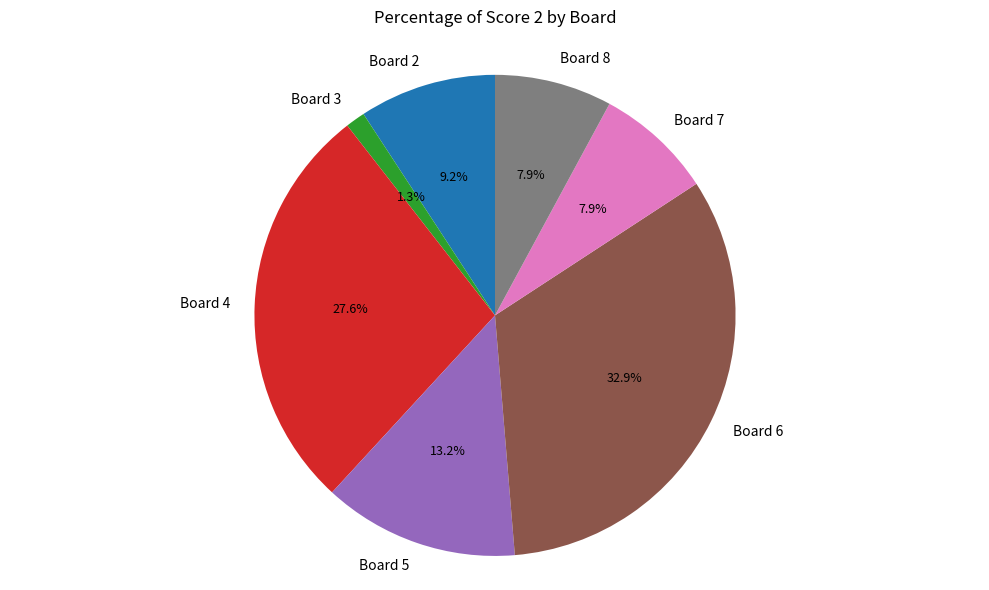

Approximately how many times larger is the value at Board 8 compared to Board 7?

1.0